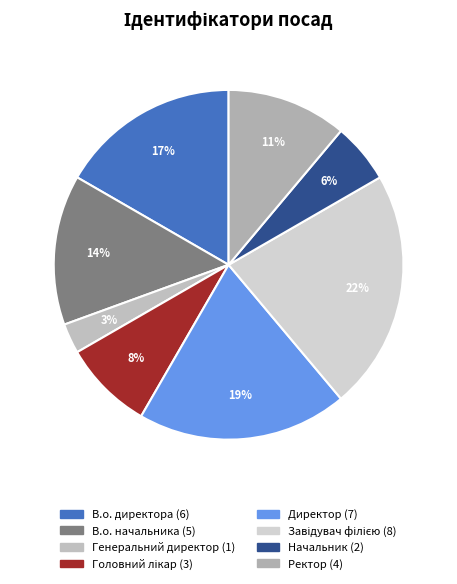

Count the number of slices in the pie.

8